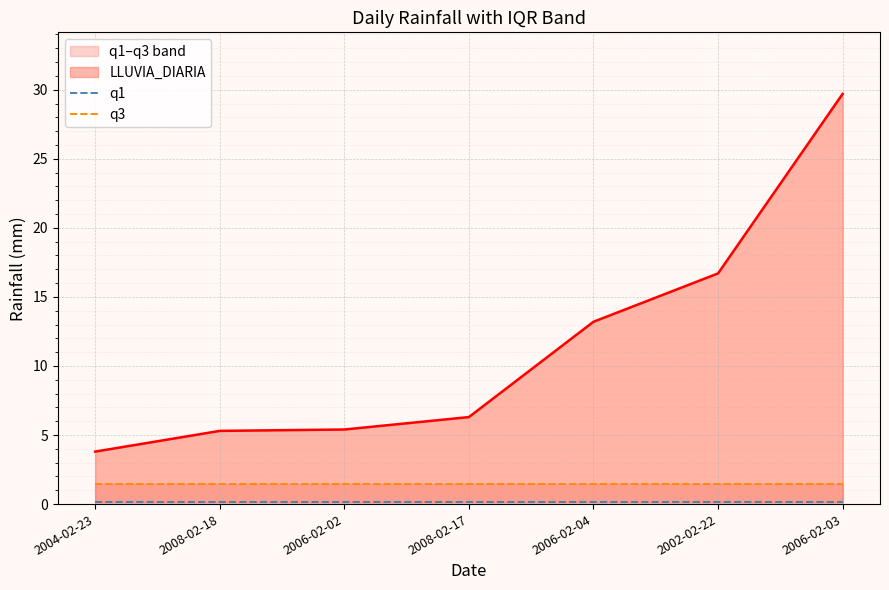

What is the value of the q1 point at the 1st from the left?

0.1